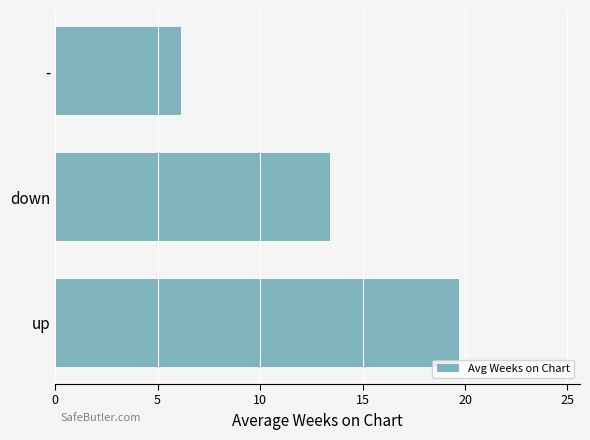

Which category has the lowest value across all series?

-